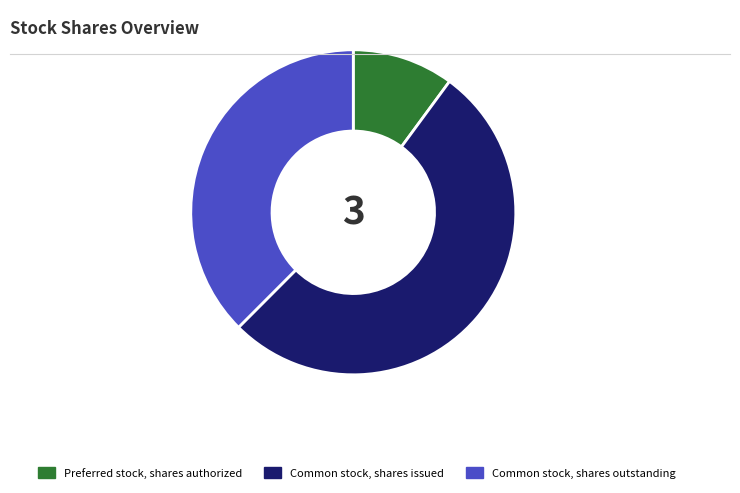

Is Common stock, shares issued the majority of the pie?

Yes